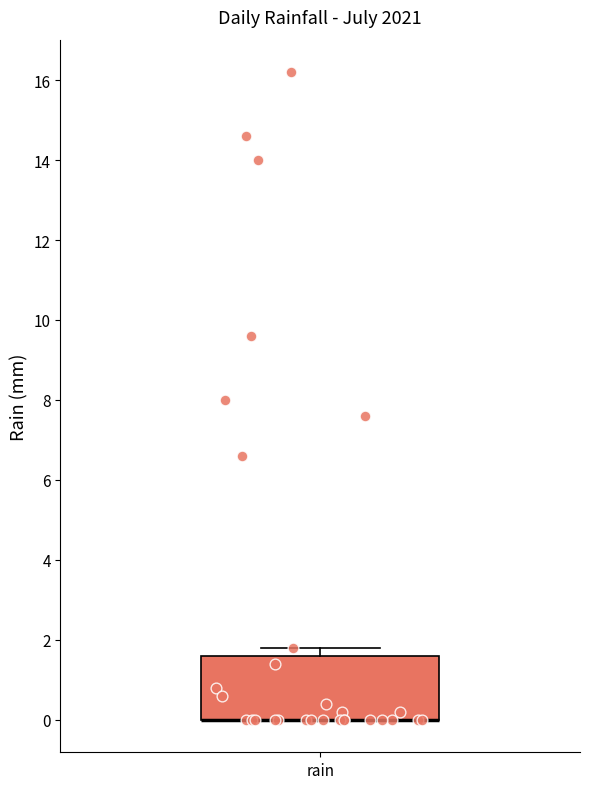

Read this box plot against the y-axis: the position of the median line, the range covered by the box, and the ends of both whiskers. The values are not printed on the chart, so give them approximately, as read against the axis.

median 0.0 (drawn on the box's lower edge), box 0.0 to 1.6, whiskers 0.0 to 1.8